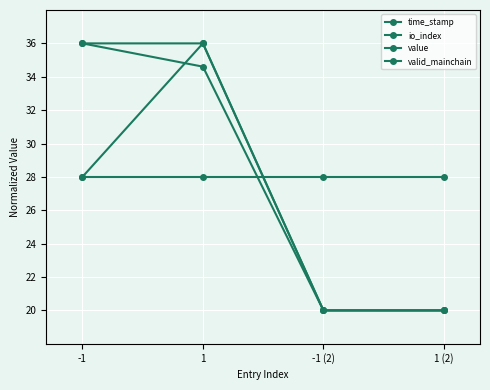

How many lines are shown in the chart?

4